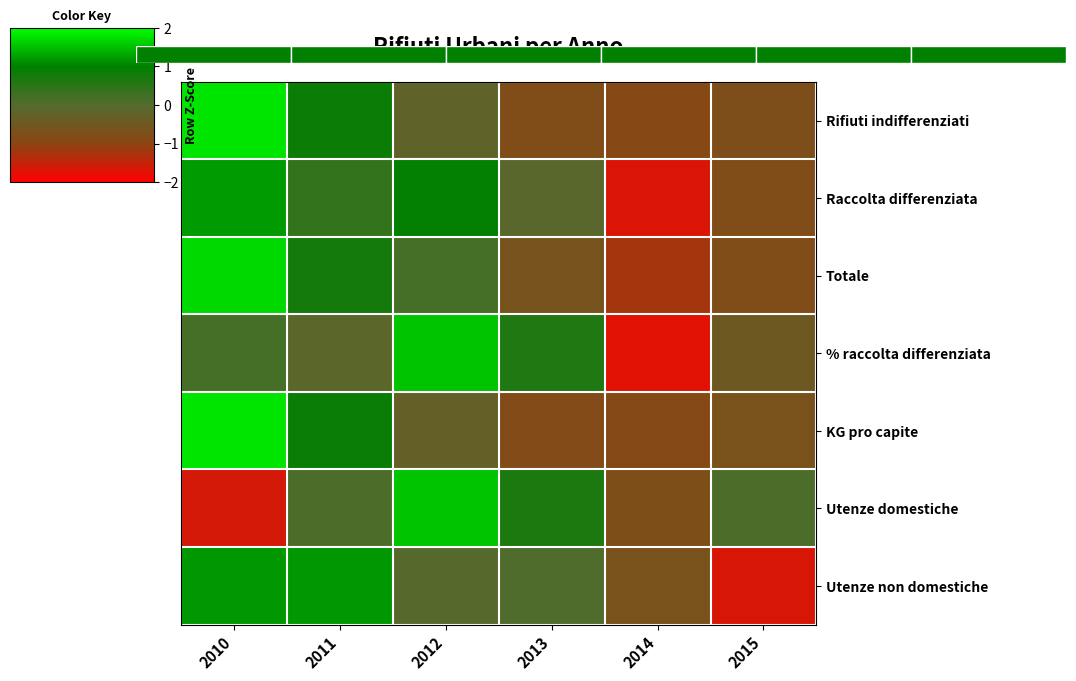

How many values in Raccolta differenziata are above zero?

3